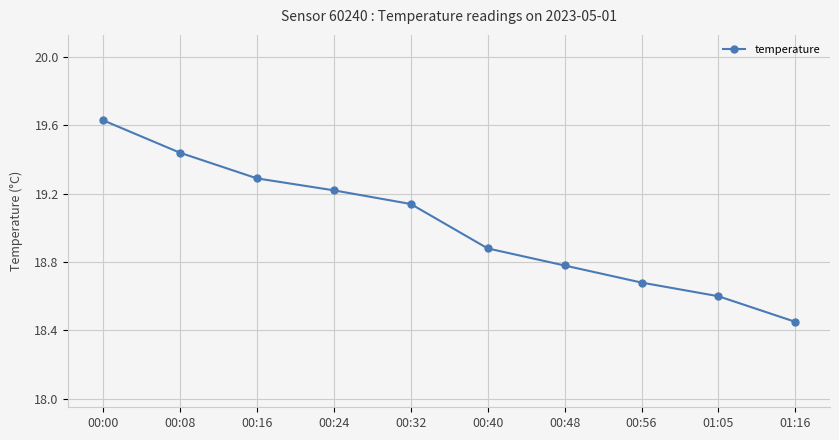

Count the number of data series in this chart.

1